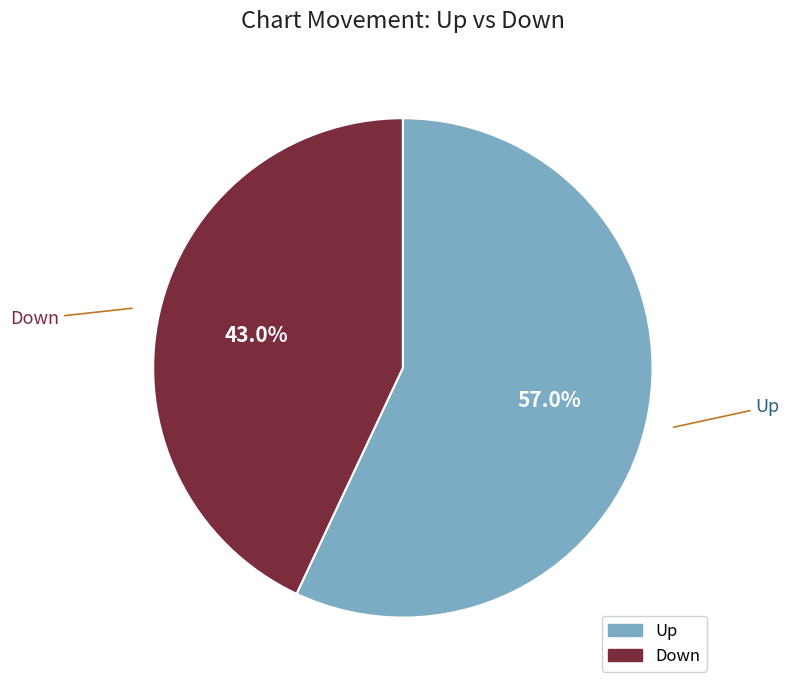

Does any single category account for the majority?

Yes